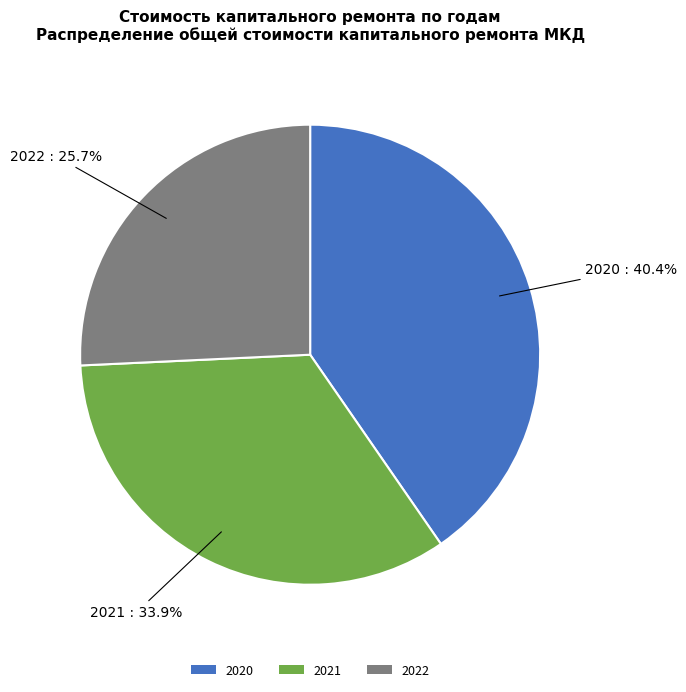

To the nearest percent, what is the average slice percentage?

33%